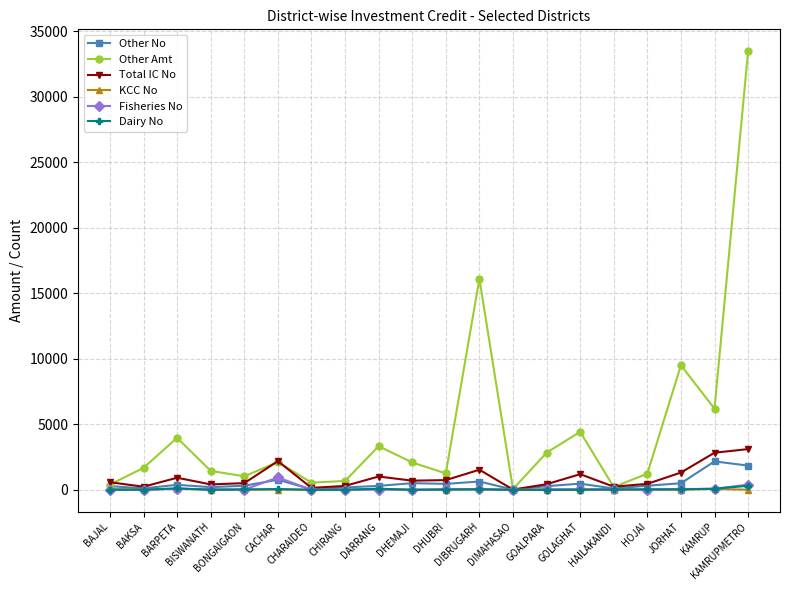

At which category is the sum across all series the highest?

KAMRUPMETRO